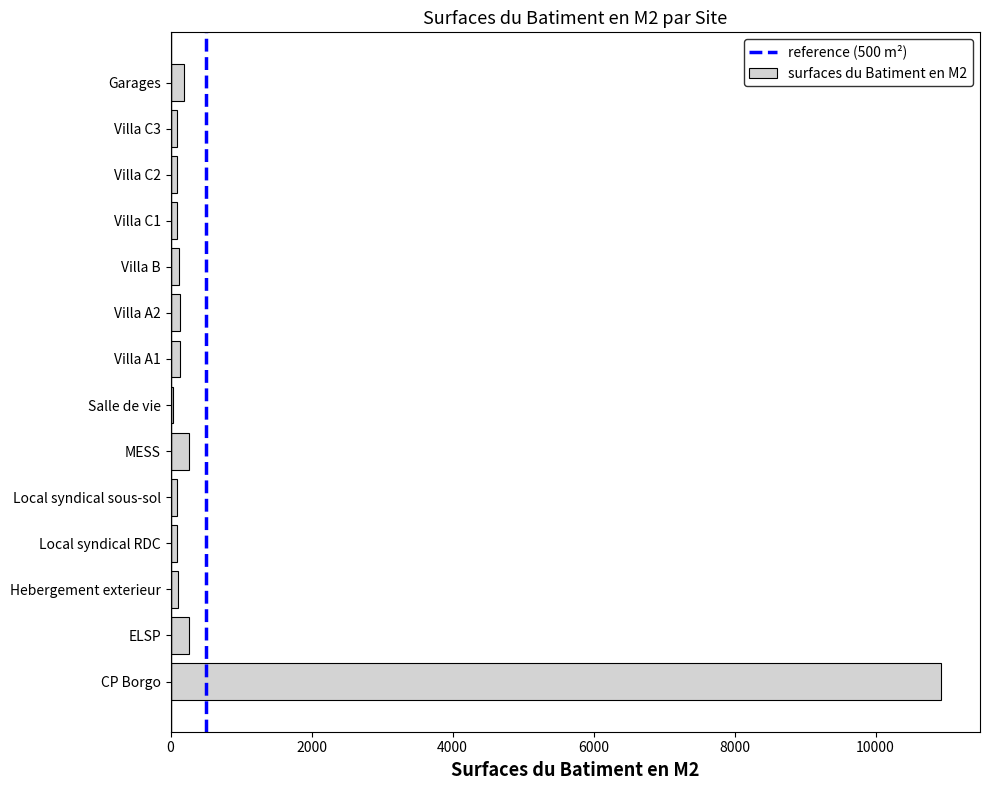

How many categories are shown in the chart?

14